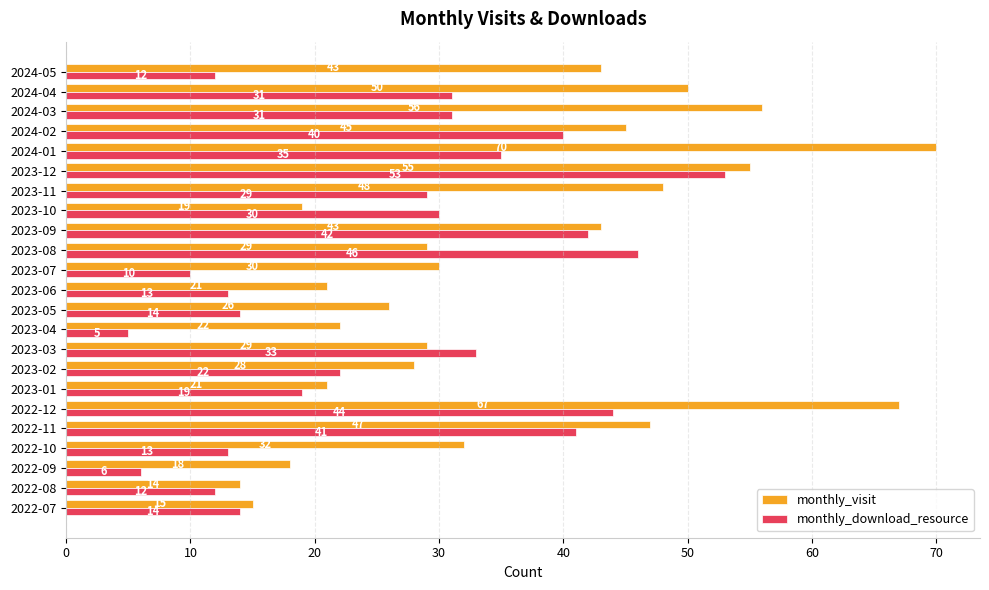

Is it true that monthly_download_resource equals 12 at 2024-05?

True